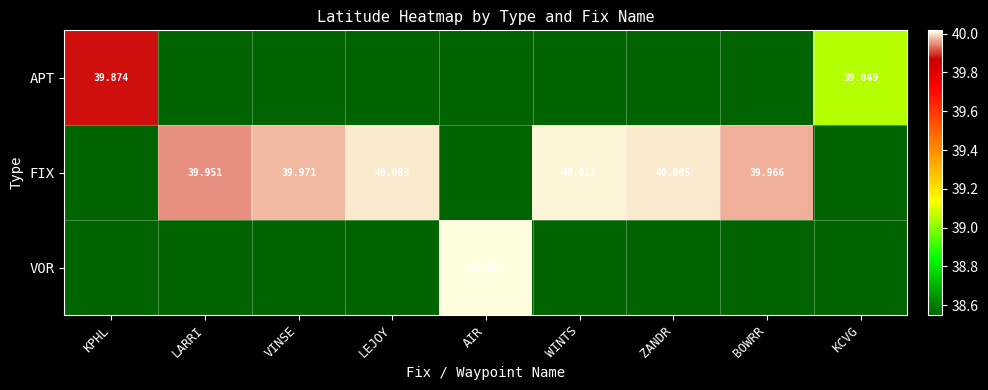

List the labels in order of FIX value, largest first.

WINTS, ZANDR, LEJOY, VINSE, BOWRR, LARRI, KPHL, AIR, KCVG